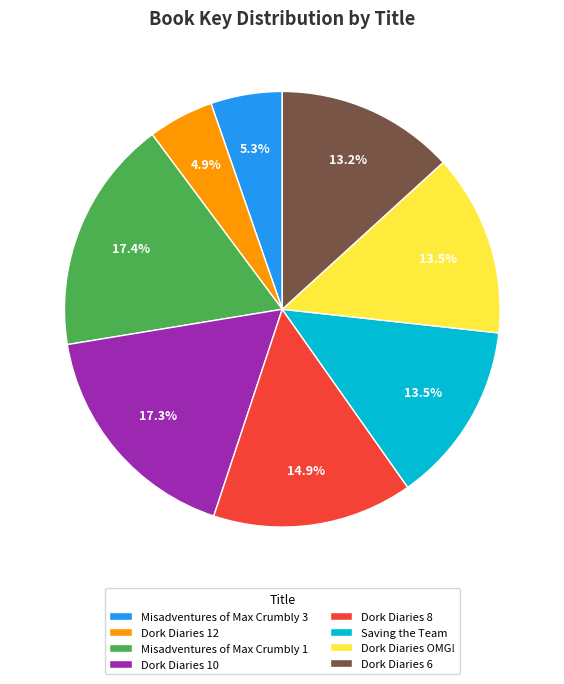

To the nearest percent, what is the difference between the Misadventures of Max Crumbly 3 and Dork Diaries OMG! slice percentages?

8%